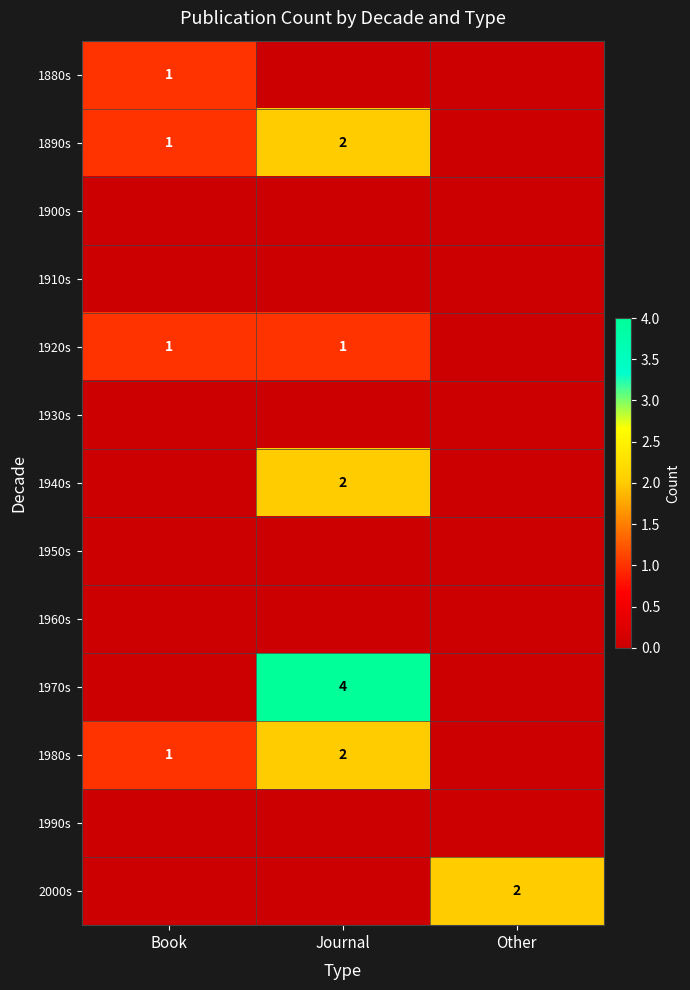

The value of 1980s at Book is 0. True or false?

False